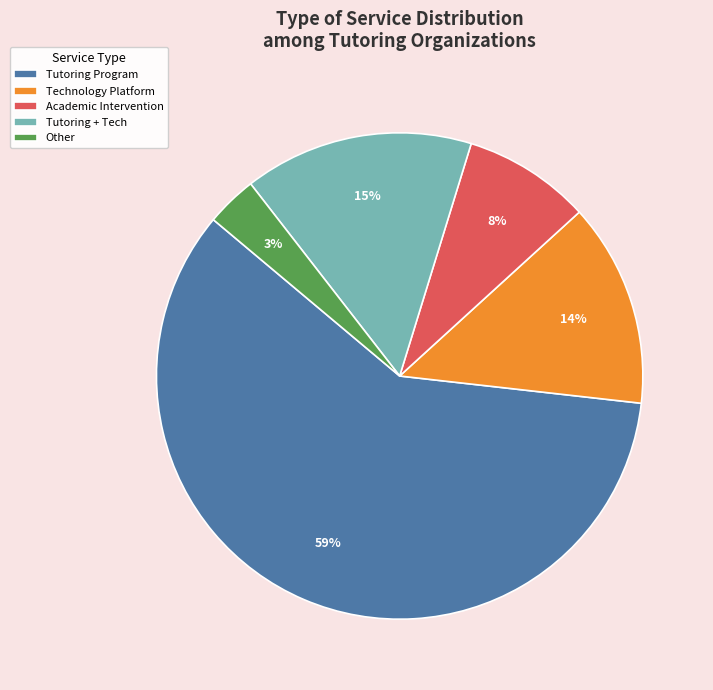

What percentage is the Tutoring + Tech slice, to the nearest percent?

15%